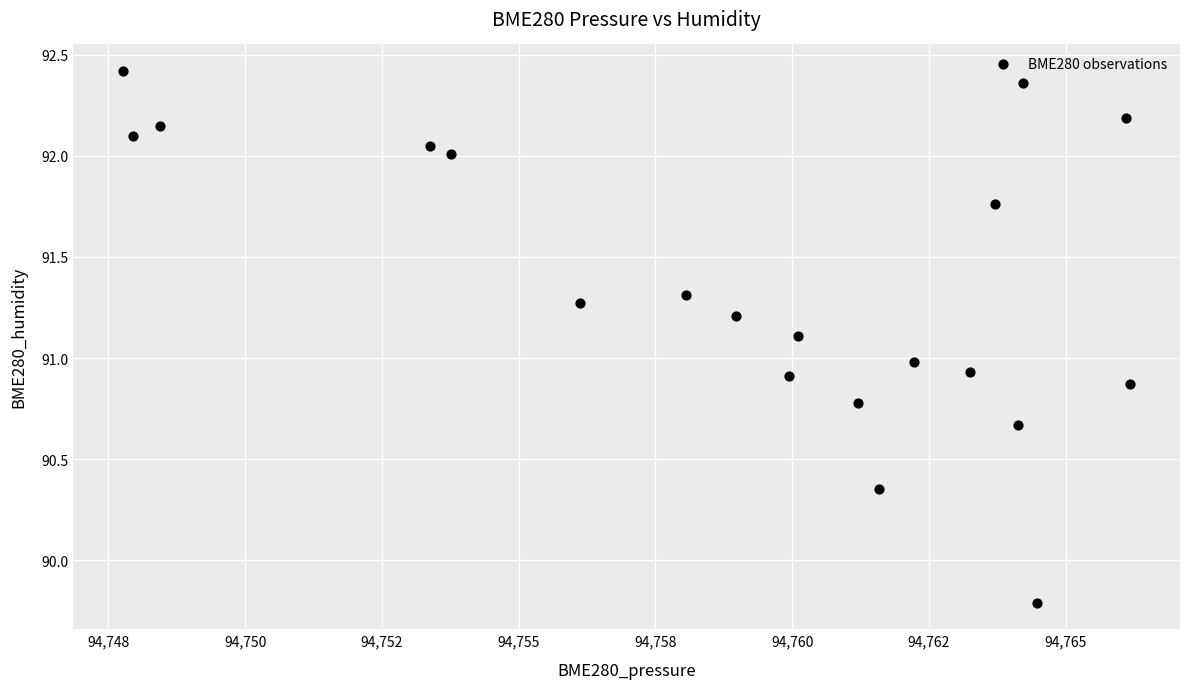

What is the range of Y values (max minus min)?

2.6